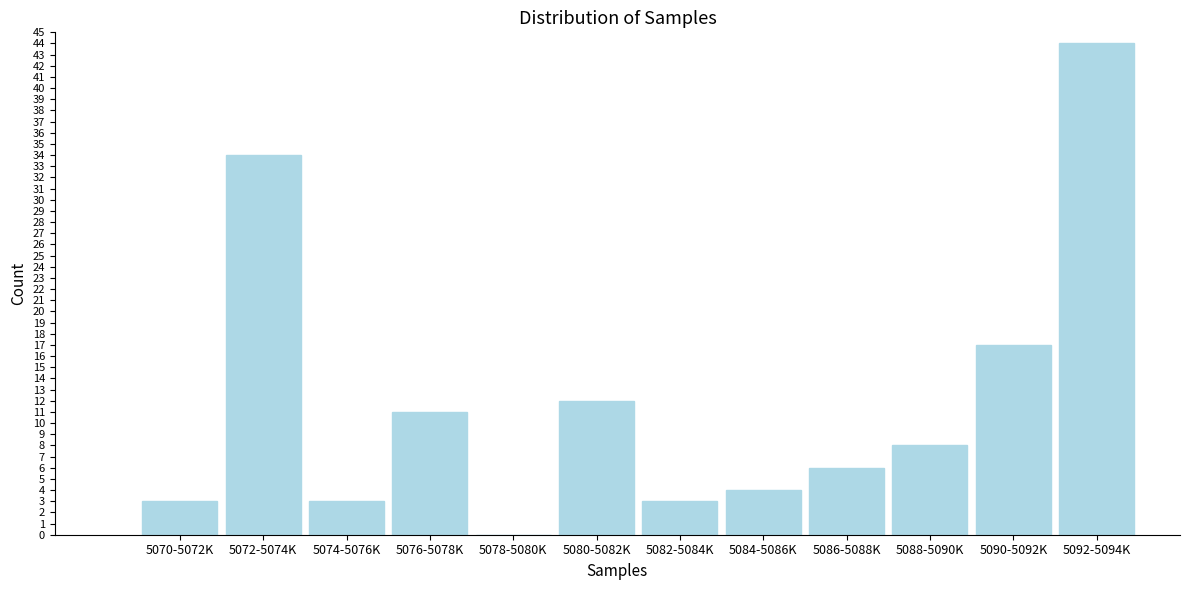

Reading left to right, what are all the values shown in this chart?

5070-5072K=3	5072-5074K=34	5074-5076K=3	5076-5078K=11	5078-5080K=0	5080-5082K=12	5082-5084K=3	5084-5086K=4	5086-5088K=6	5088-5090K=8	5090-5092K=17	5092-5094K=44